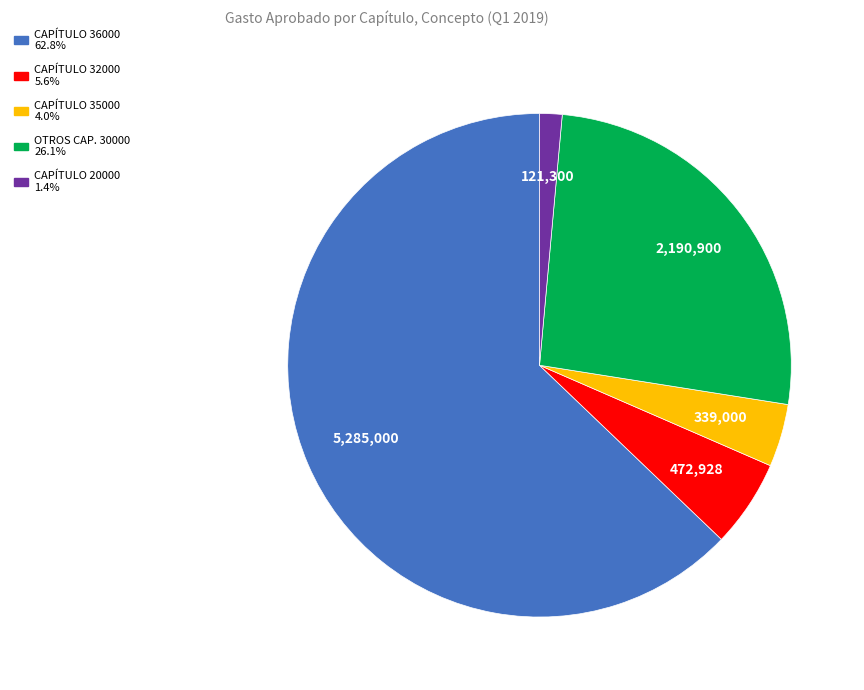

Is there any slice that represents more than half of the pie?

Yes